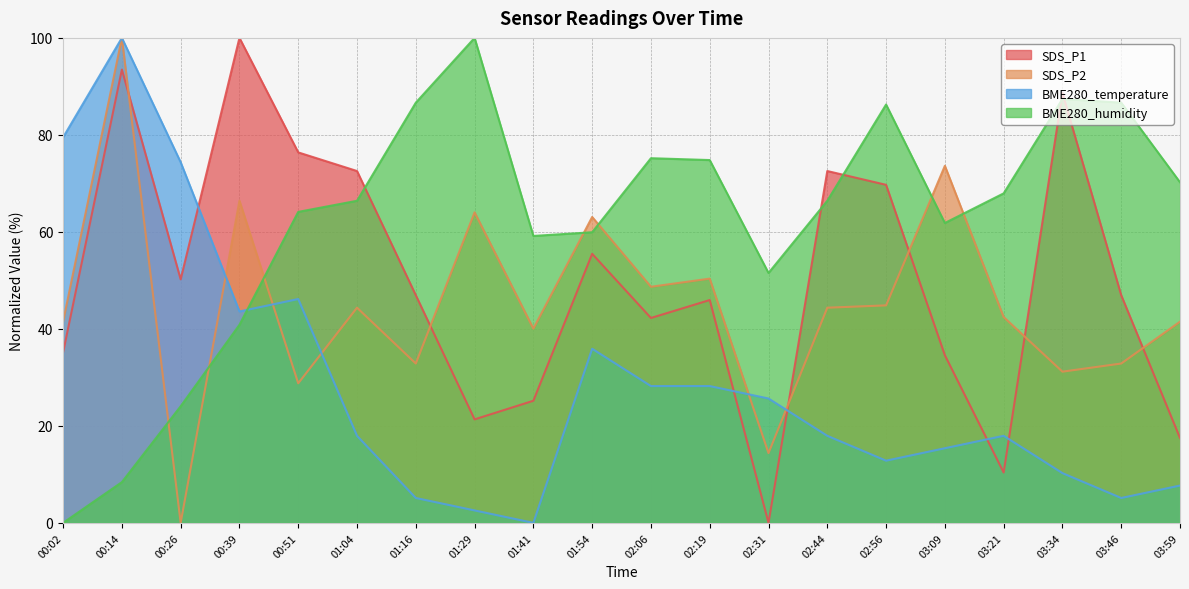

What position from the right is 01:29?

13